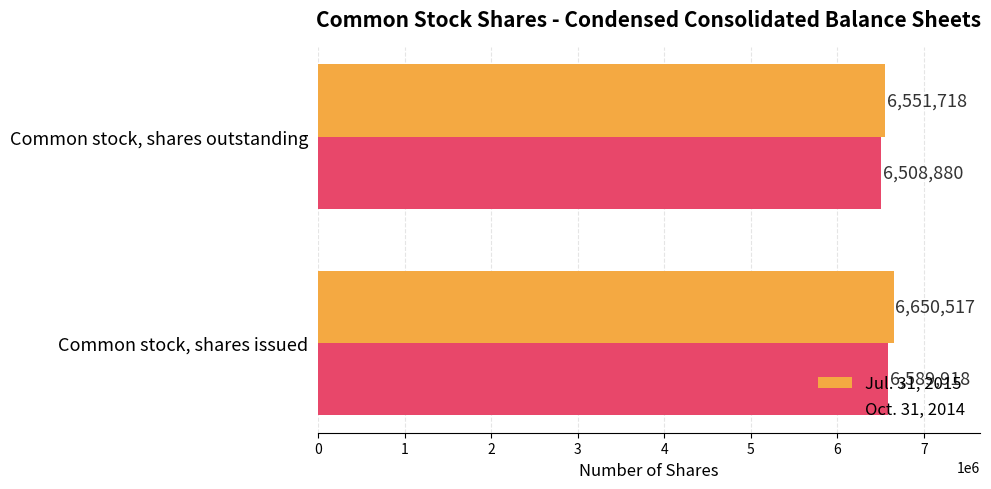

Count the Jul. 31, 2015 values in the range 6551718 to 6650517.

2